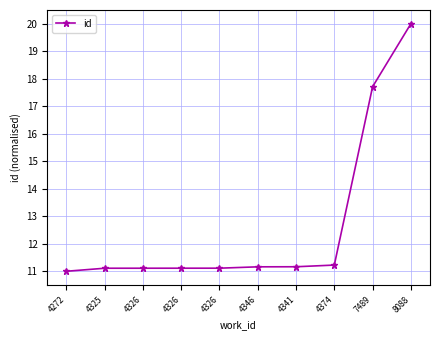

What is the change in value from 4326 to 4374?

+0.1